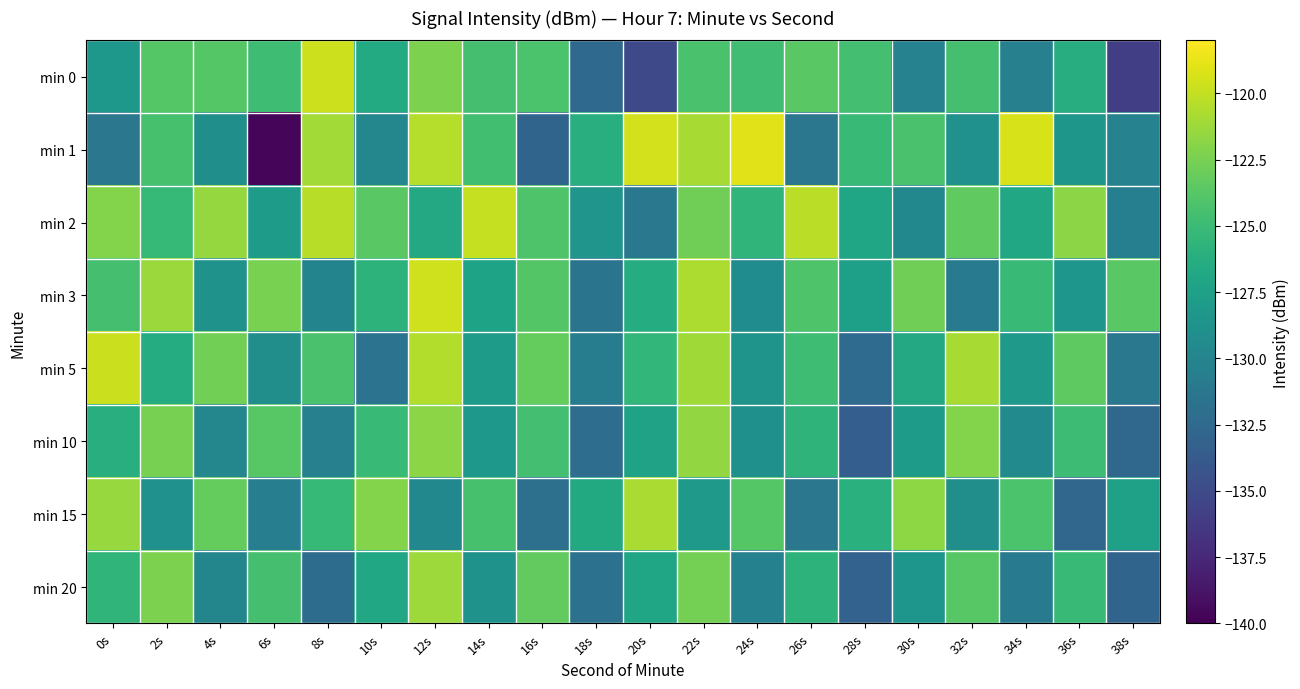

Which label corresponds to the largest value in the chart?

24s